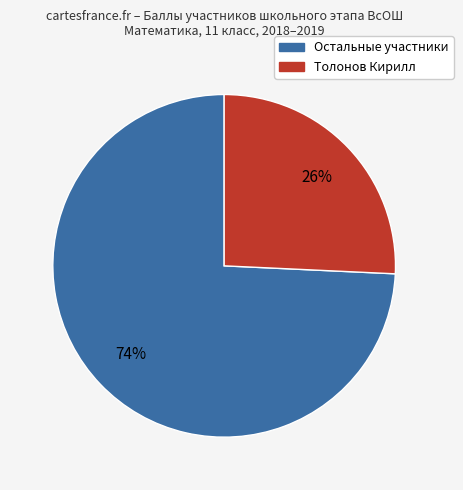

Is it true that Остальные участники is 88% of the pie?

False